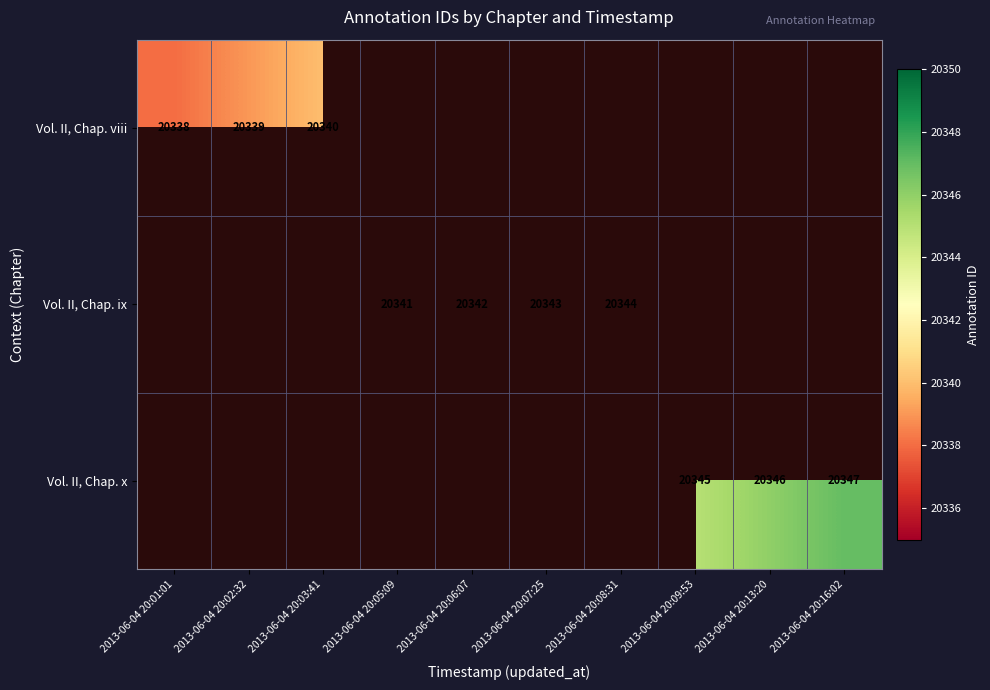

The value of Vol. II, Chap. viii at 2013-06-04 20:02:32 is 6131.0. True or false?

False